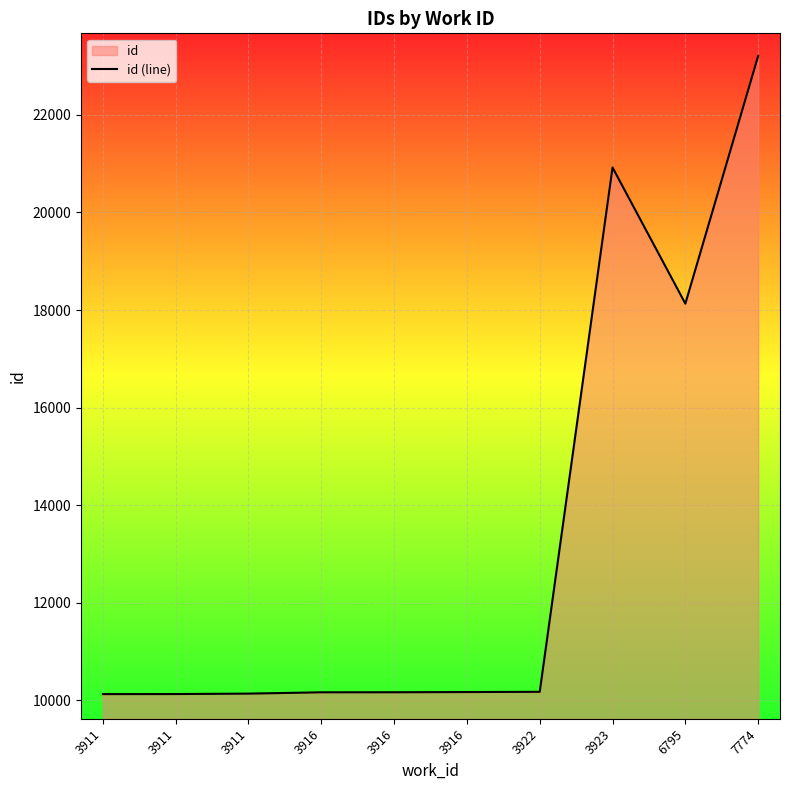

At which label does the data first exceed 10171?

3922